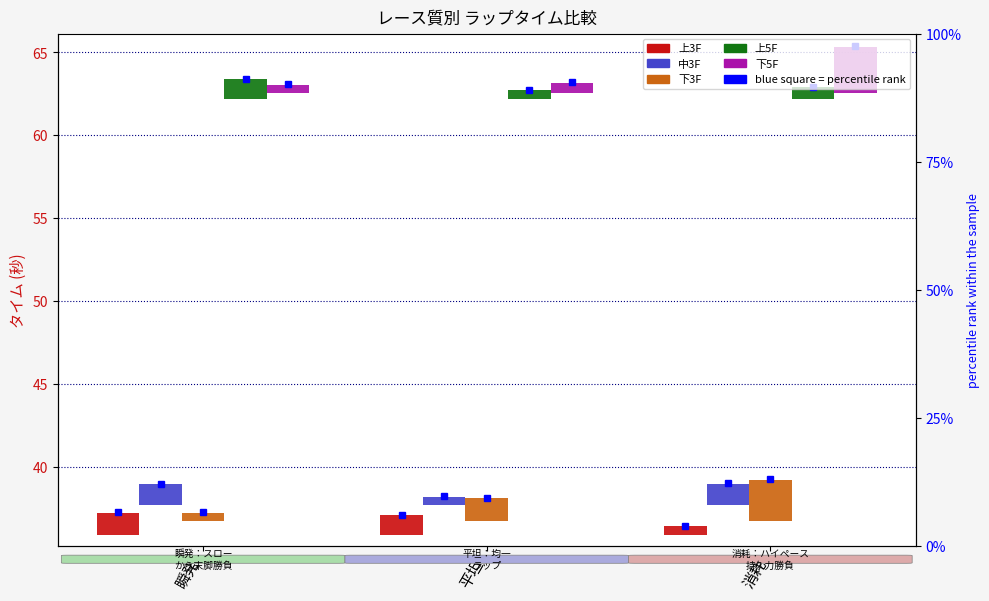

Reading left to right, extract all data points from this chart.

上3F: 1.3	1.2	0.5
中3F: 1.2	0.5	1.3
下3F: 0.5	1.3	2.4
上5F: 1.2	0.5	0.7
下5F: 0.5	0.6	2.8